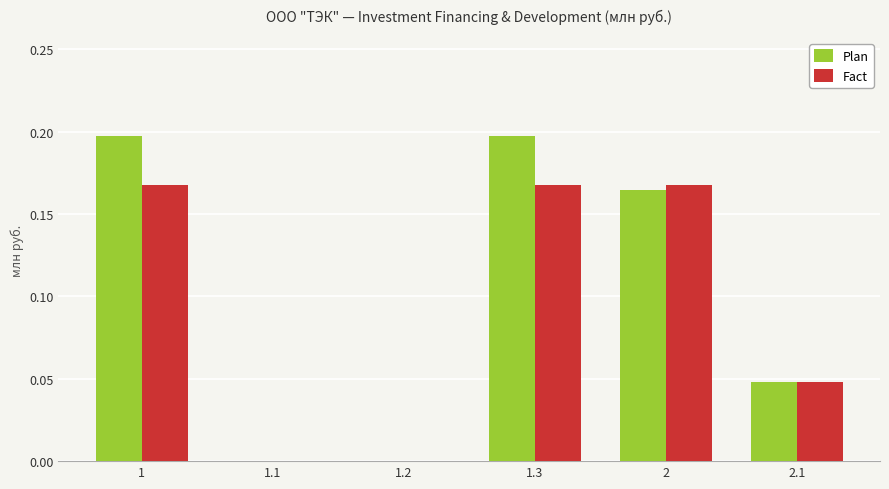

Is the value of Plan at 1.3 greater than the value of Fact at 1.2?

Yes